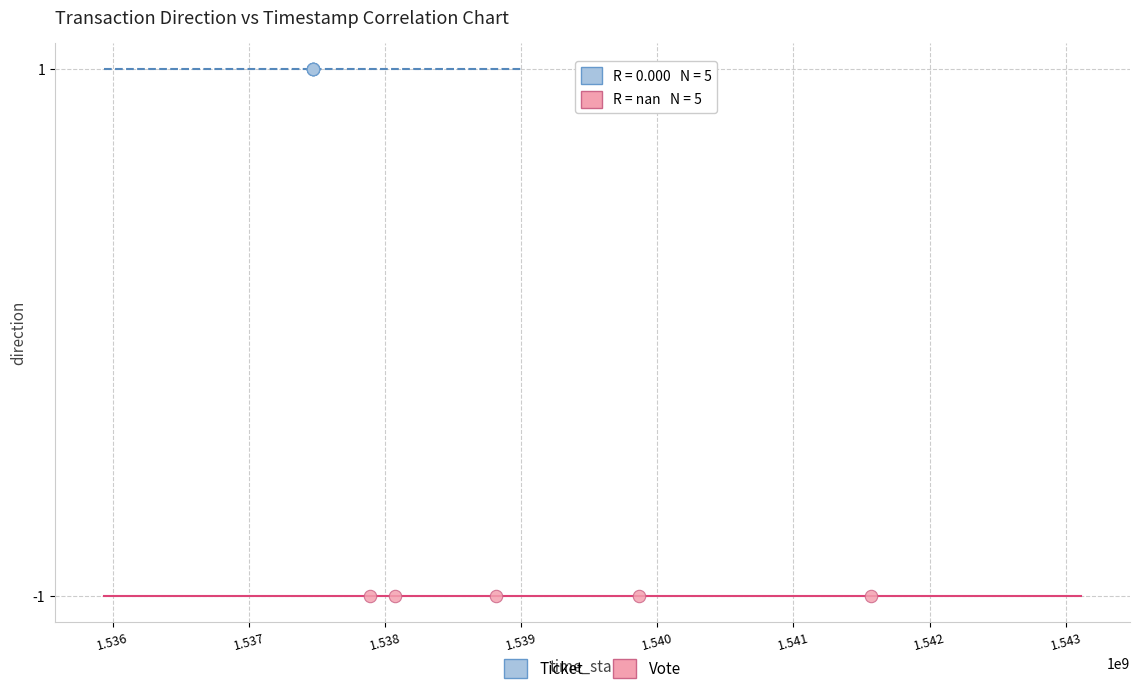

Which series reaches the maximum Y coordinate?

Ticket